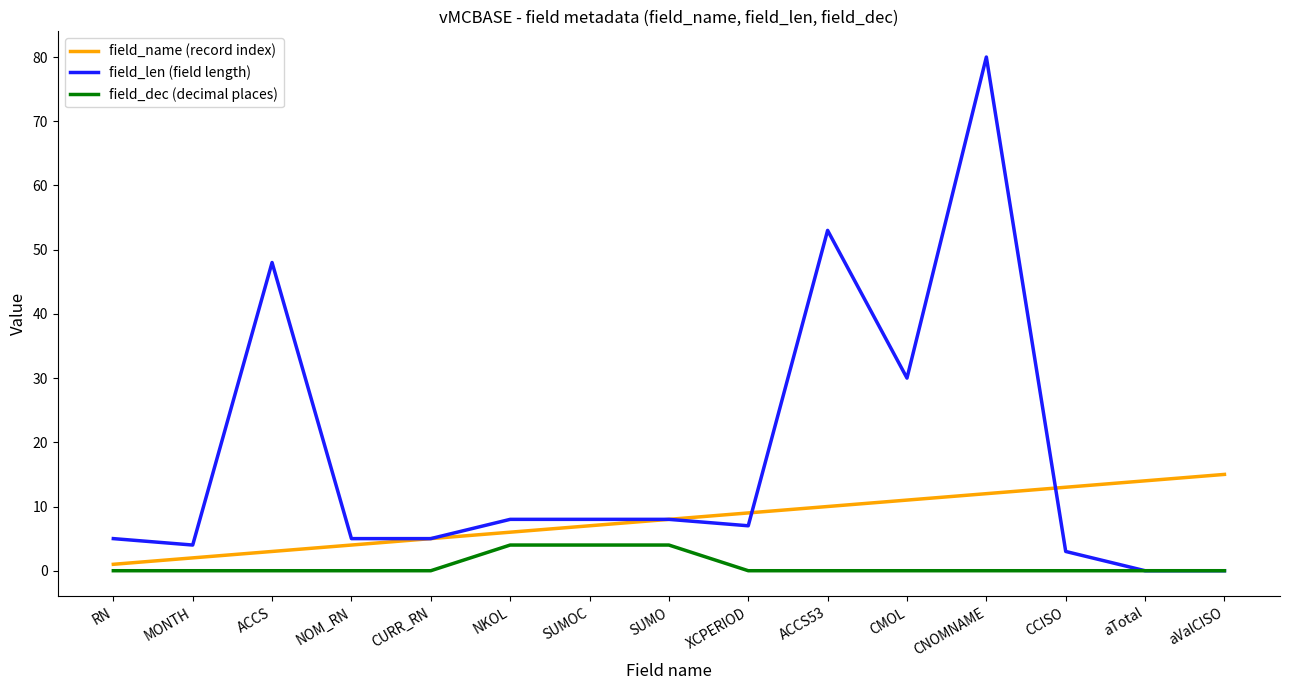

Rank the series at RN from lowest to highest value.

field_dec (decimal places), field_name (record index), field_len (field length)